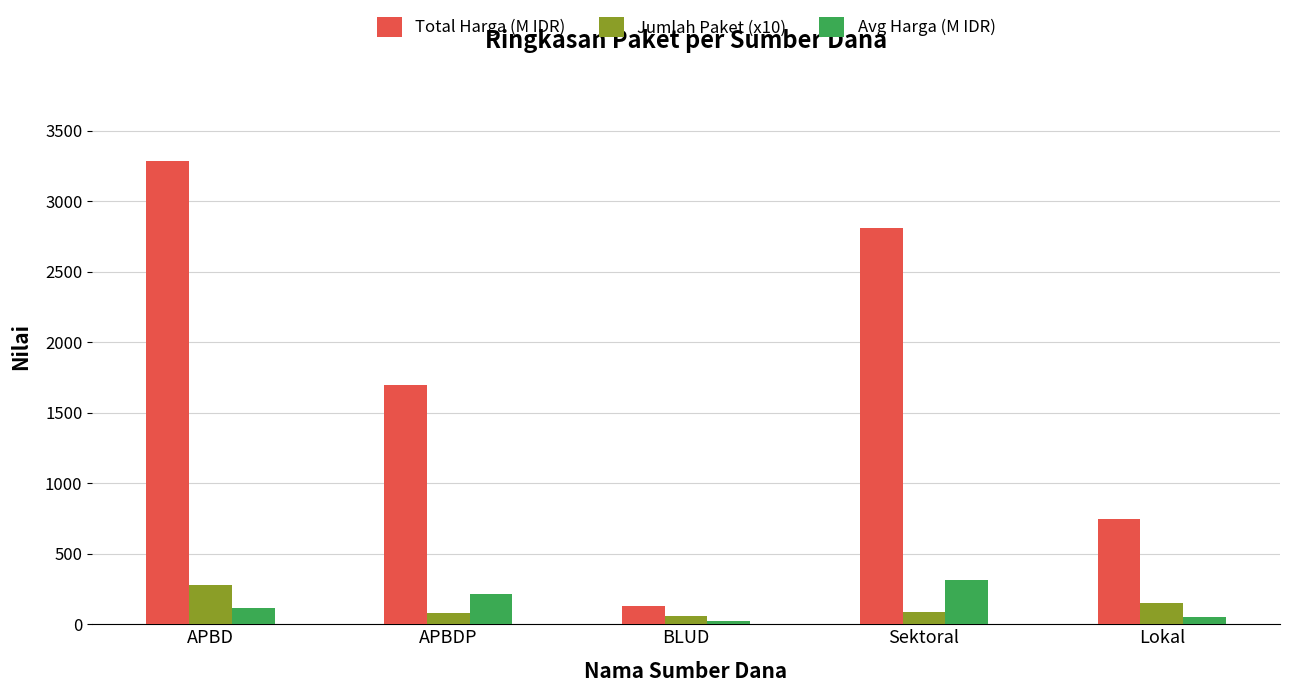

Is the value of Total Harga (M IDR) at APBDP greater than the value of Avg Harga (M IDR) at Sektoral?

Yes